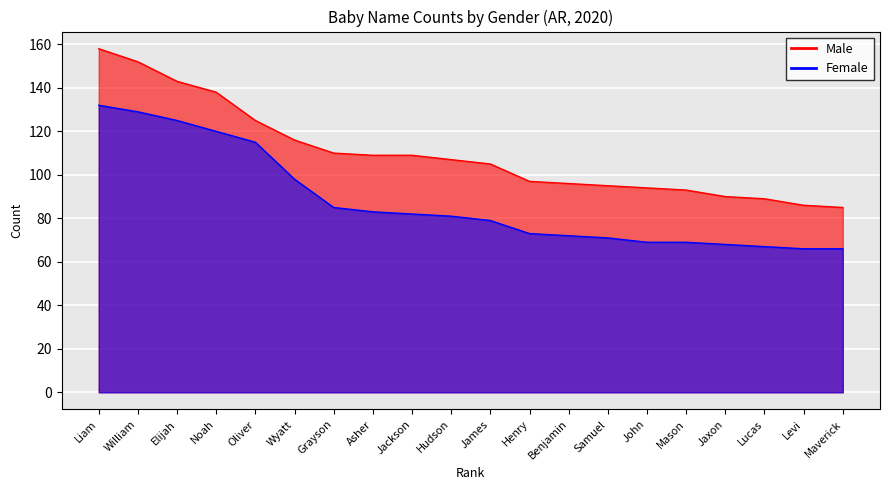

At which label is Male closest to 121?

Oliver